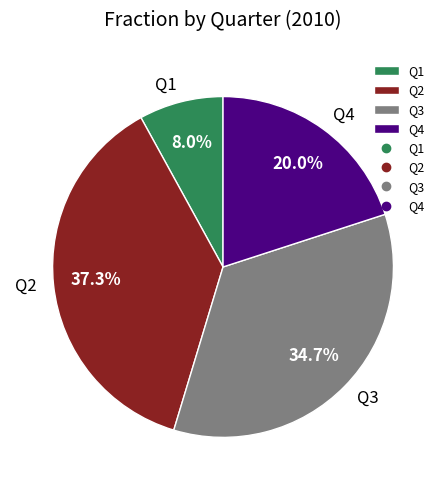

Rank the categories by value from highest to lowest.

Q2, Q3, Q4, Q1